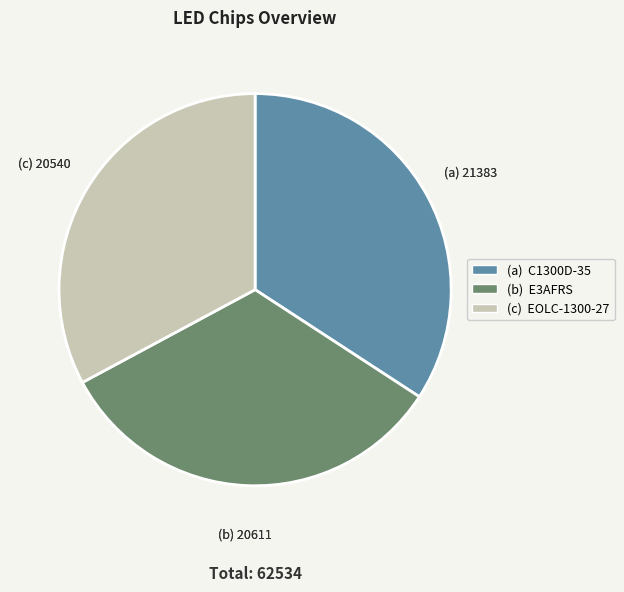

Is there any slice that represents more than half of the pie?

No